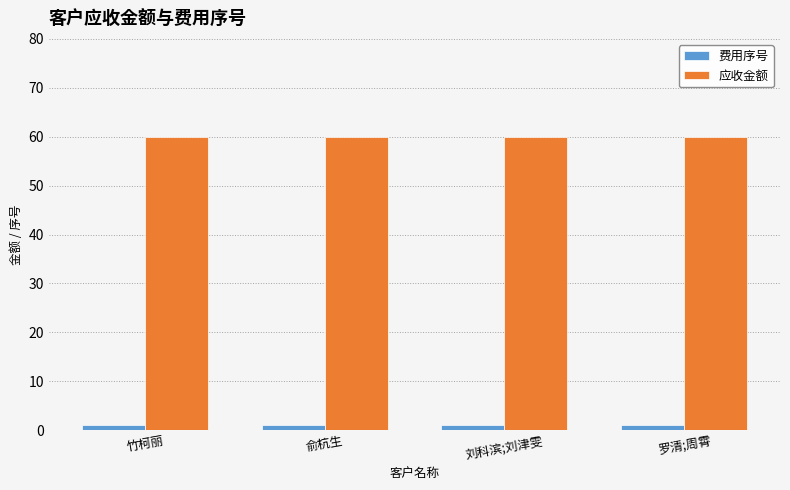

What are all the series names shown in the legend?

费用序号, 应收金额